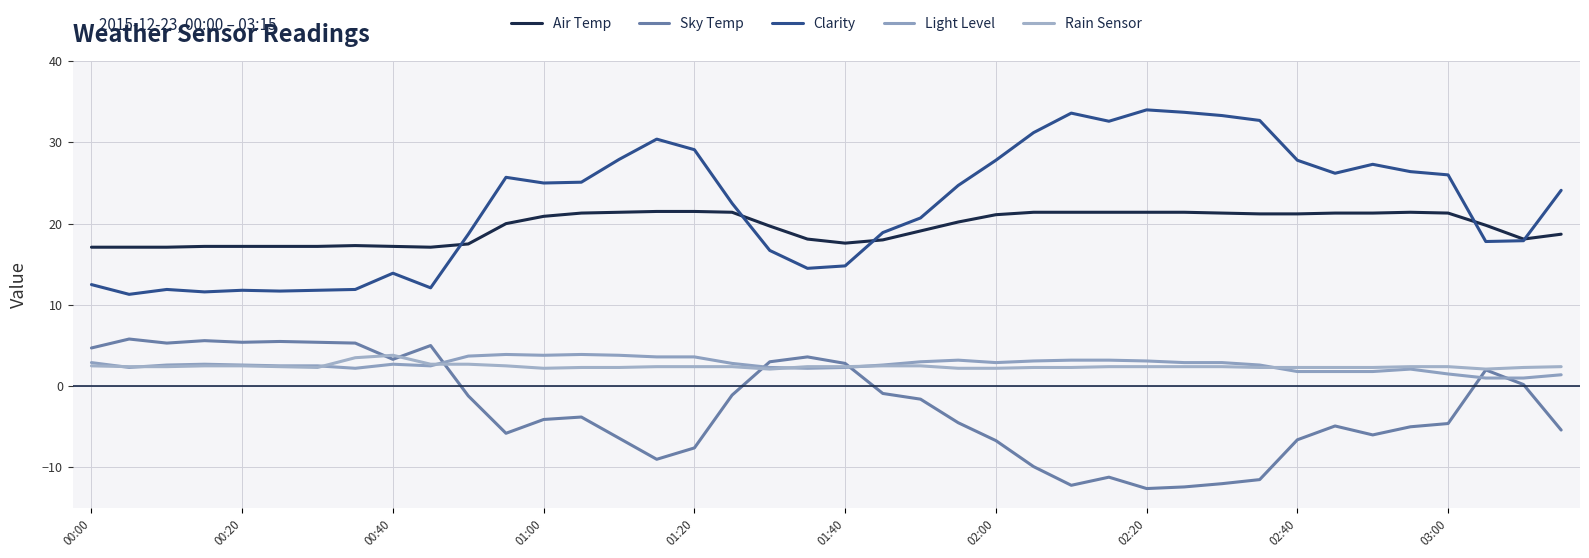

Is this an area chart (filled region under the line)?

No